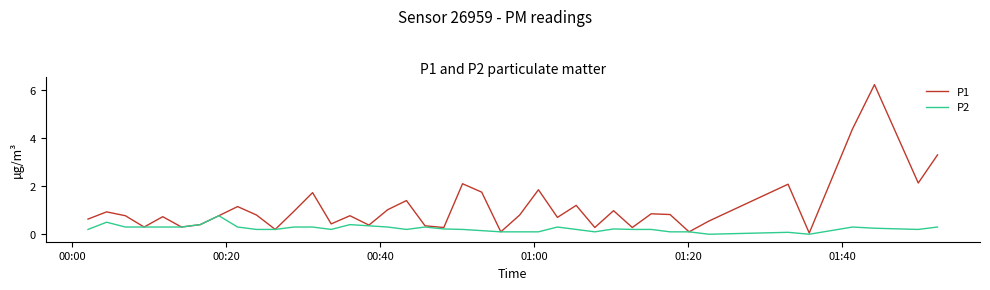

Which series has the largest total across all categories?

P1